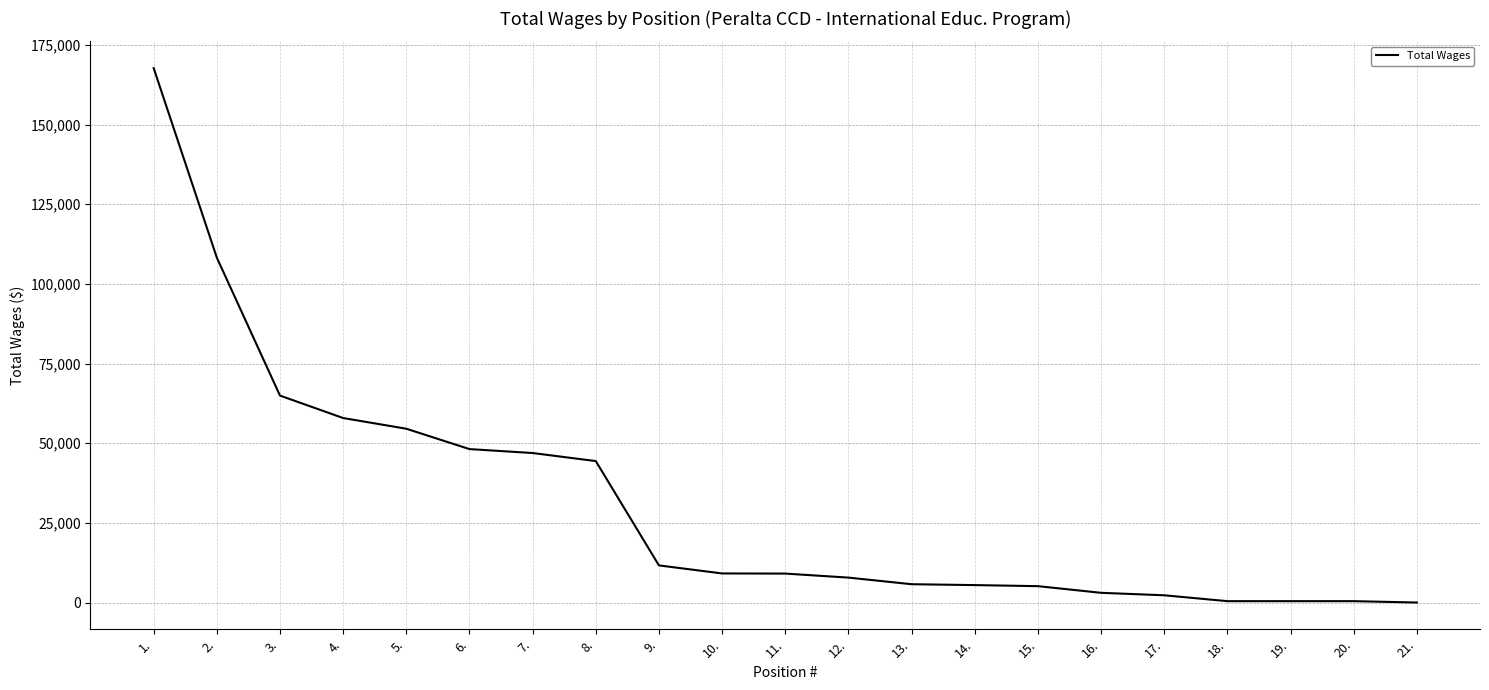

What is the change in value from 7. to 12.?

-39082